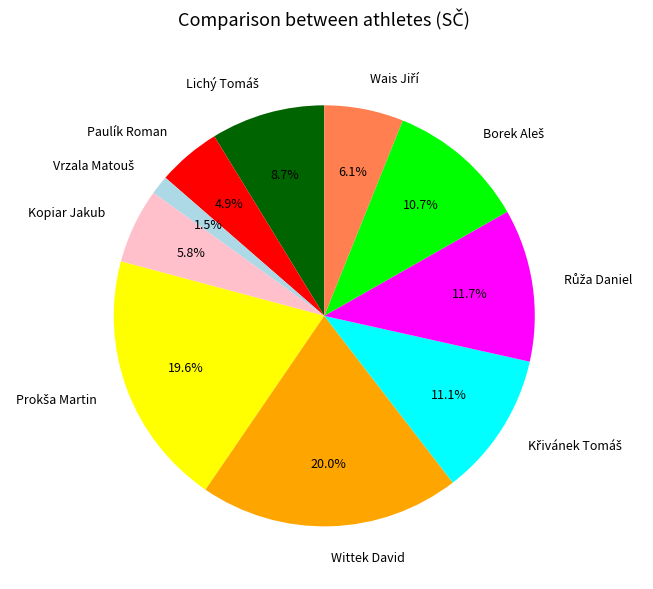

Does Kopiar Jakub account for over 50% of the chart?

No